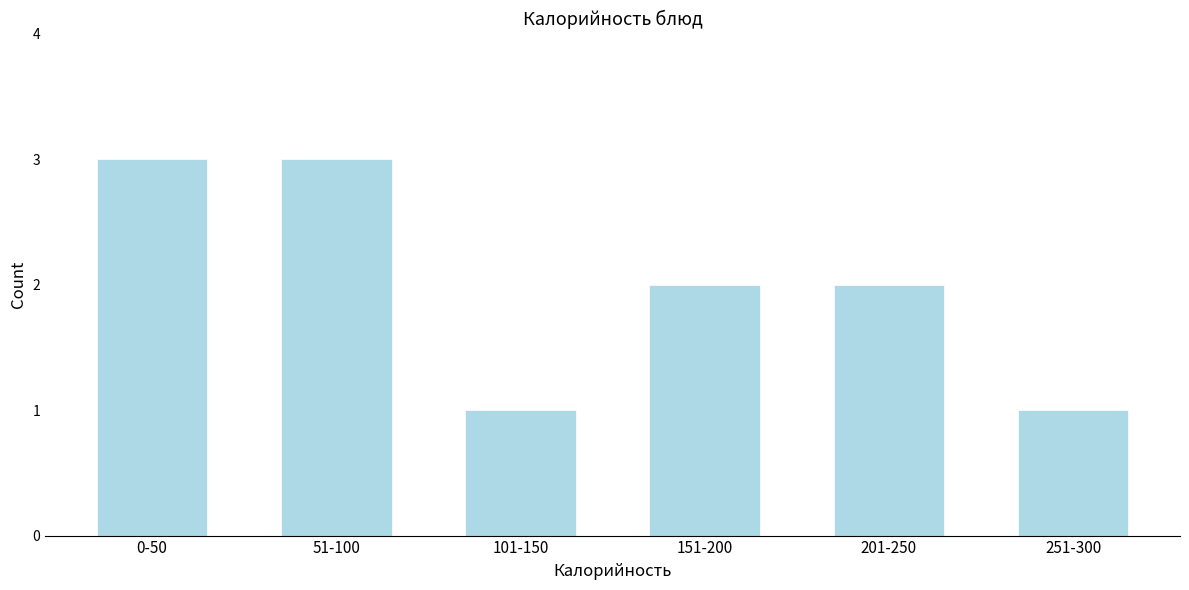

Reading left to right, extract all data points from this chart.

3	3	1	2	2	1